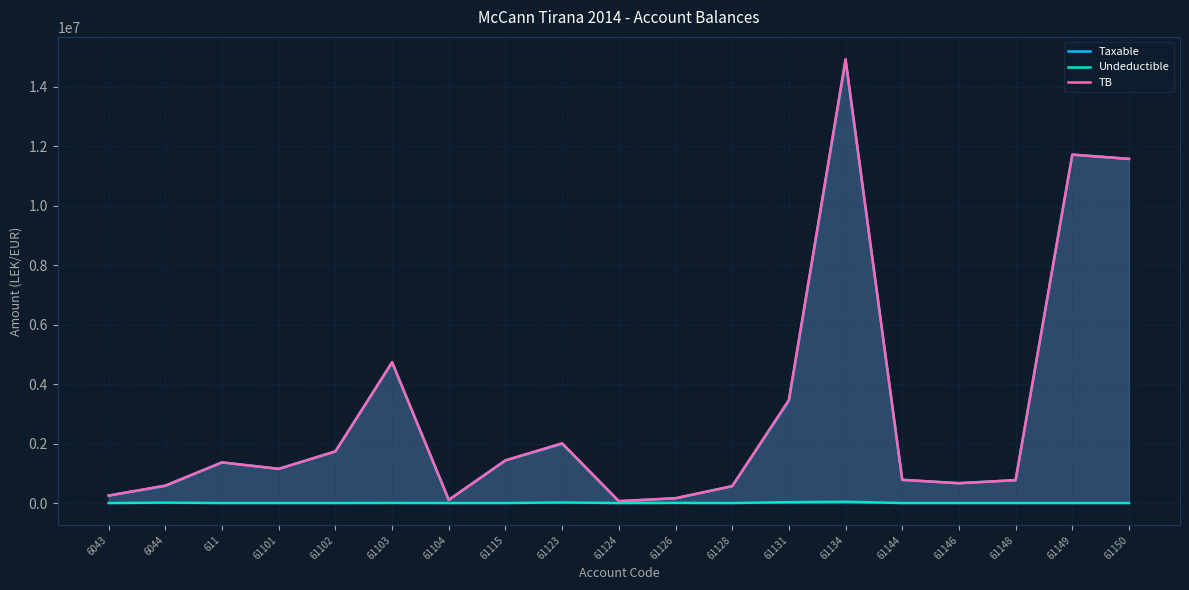

The value of Undeductible at 61102 is -16803.6. True or false?

False